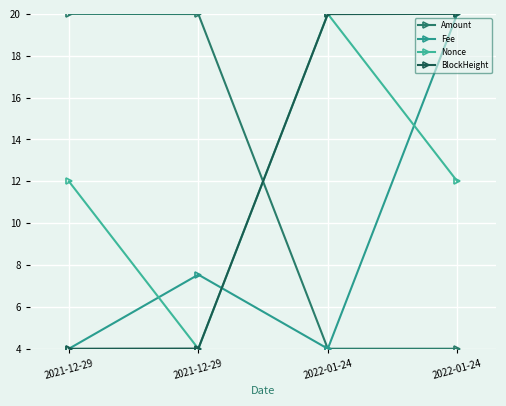

Which series ends up on top after the final intersection of Amount and BlockHeight?

BlockHeight